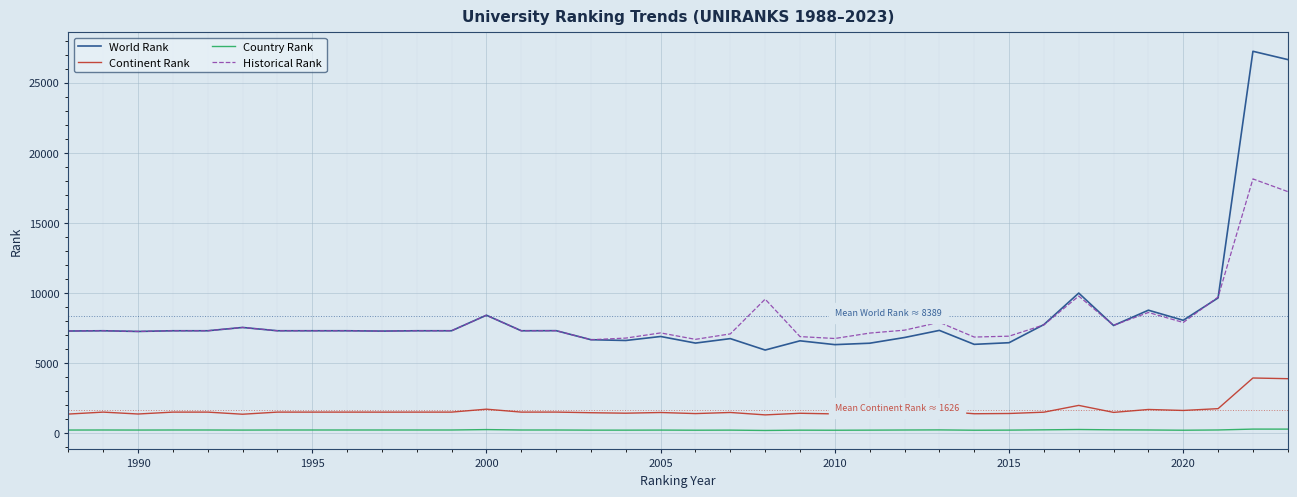

Which series has the widest spread of values?

World Rank